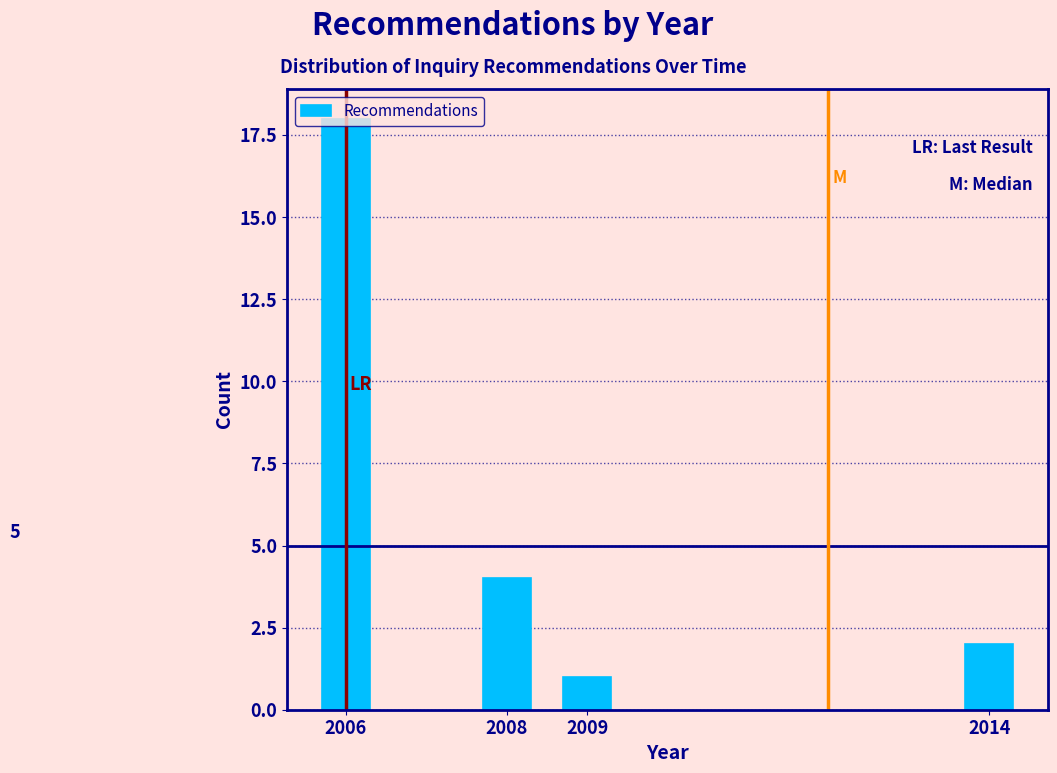

Which label corresponds to the largest value in the chart?

2006